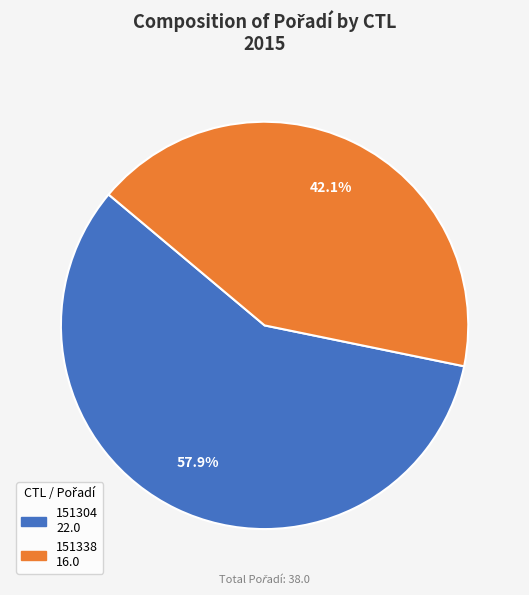

Which slice is the largest?

151304